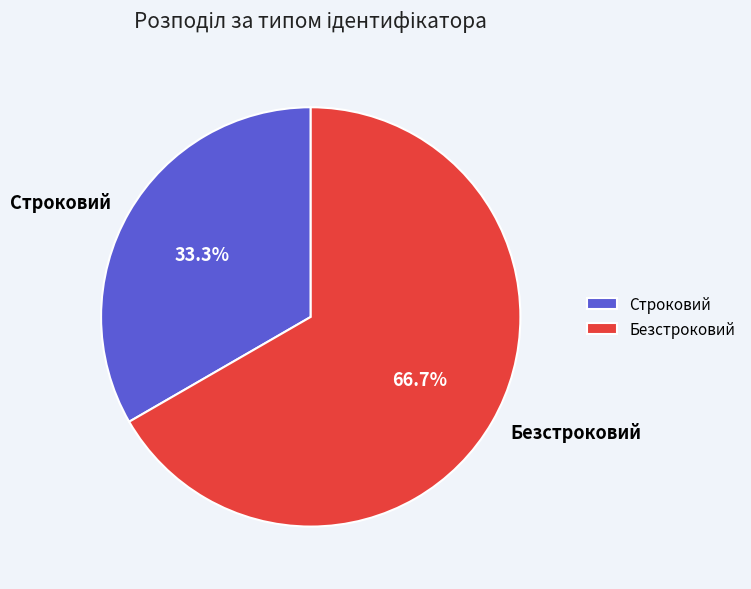

Does Строковий represent more than half of the total?

No